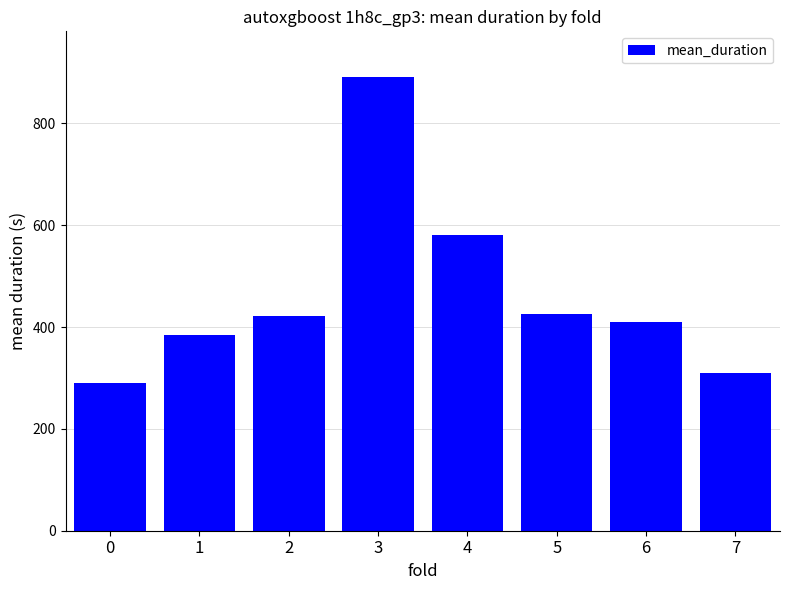

What is the sum of the values at 7 and 5?

734.0